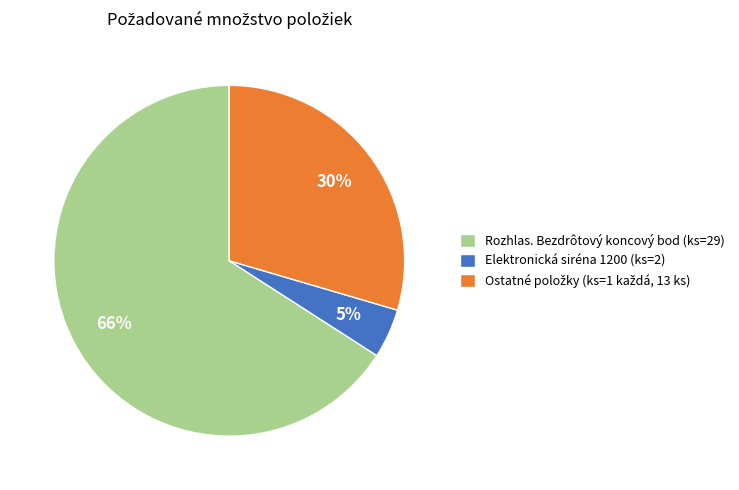

To the nearest percent, what portion does Elektronická siréna 1200 (ks=2) represent?

5%